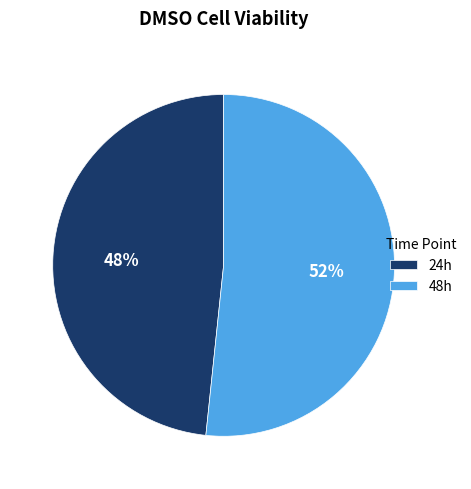

To the nearest percent, what is the combined percentage of 48h and 24h?

100%